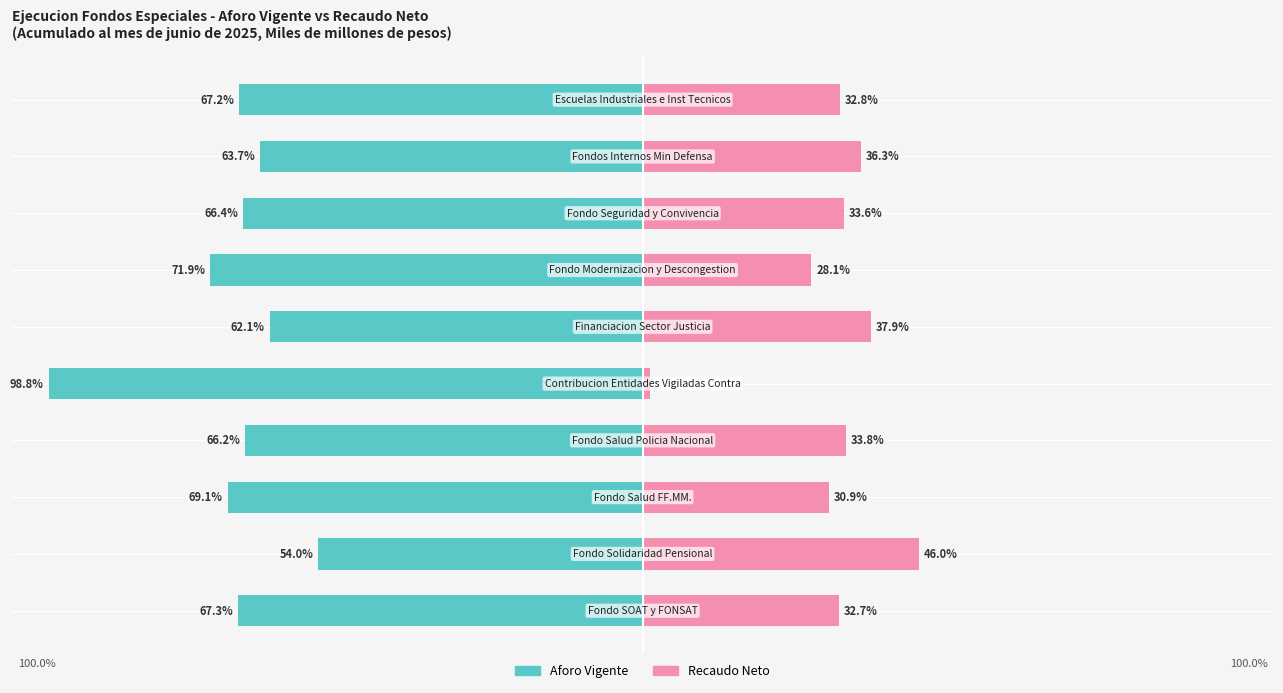

What is the maximum value for Recaudo Neto?

46.0